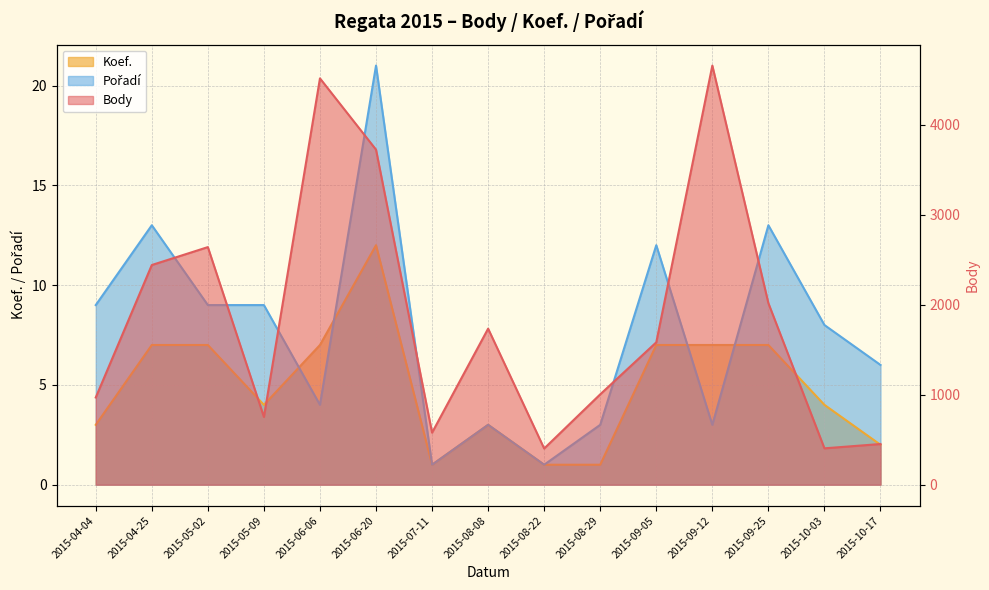

Reading left to right, what are all the values shown in this chart?

Body: 2015-04-04=969	2015-04-25=2441	2015-05-02=2640	2015-05-09=753	2015-06-06=4515	2015-06-20=3723	2015-07-11=578	2015-08-08=1734	2015-08-22=402	2015-08-29=1004	2015-09-05=1582	2015-09-12=4657	2015-09-25=2017	2015-10-03=404	2015-10-17=452
Koef.: 2015-04-04=3	2015-04-25=7	2015-05-02=7	2015-05-09=4	2015-06-06=7	2015-06-20=12	2015-07-11=1	2015-08-08=3	2015-08-22=1	2015-08-29=1	2015-09-05=7	2015-09-12=7	2015-09-25=7	2015-10-03=4	2015-10-17=2
Pořadí: 2015-04-04=9	2015-04-25=13	2015-05-02=9	2015-05-09=9	2015-06-06=4	2015-06-20=21	2015-07-11=1	2015-08-08=3	2015-08-22=1	2015-08-29=3	2015-09-05=12	2015-09-12=3	2015-09-25=13	2015-10-03=8	2015-10-17=6